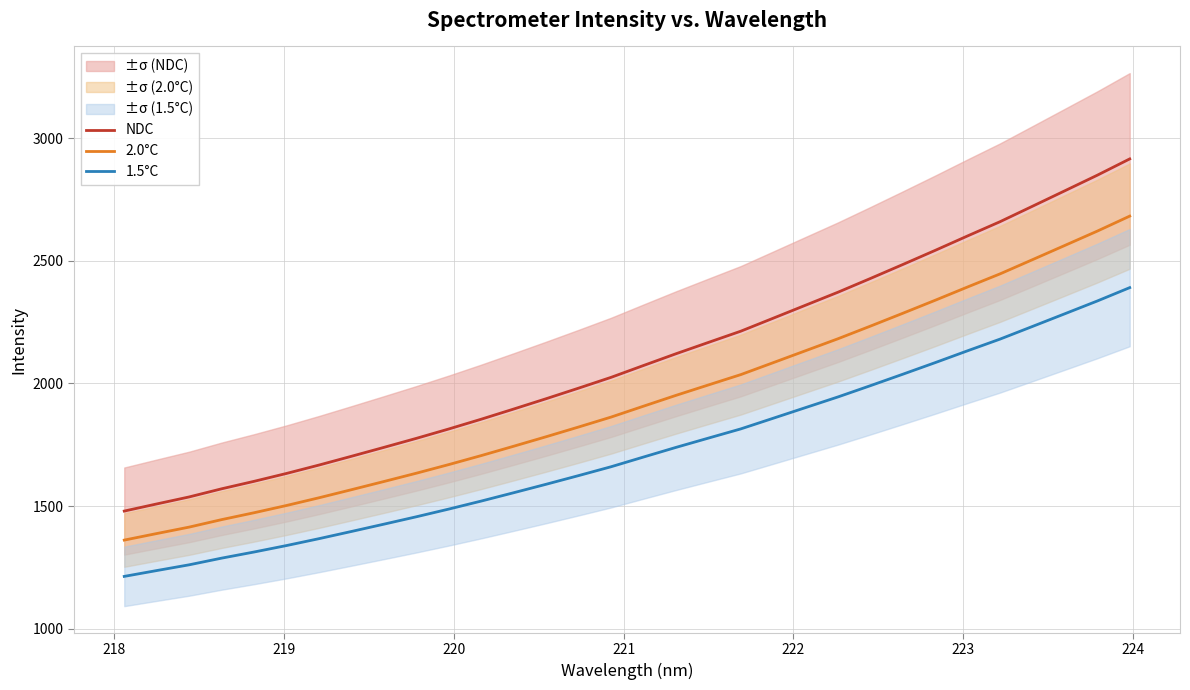

What is the maximum value for NDC?

2915.8